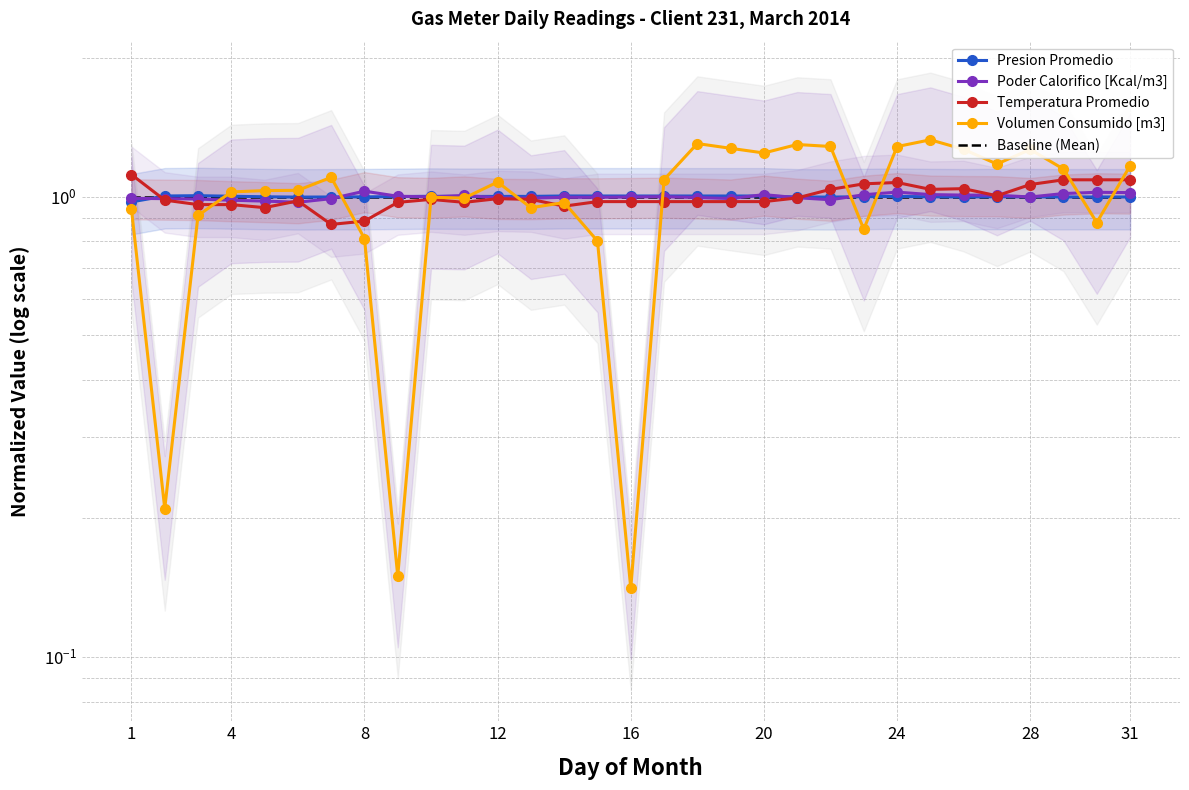

Rank the series by their maximum value, from lowest to highest.

Baseline (Mean), Presion Promedio, Poder Calorifico [Kcal/m3], Temperatura Promedio, Volumen Consumido [m3]